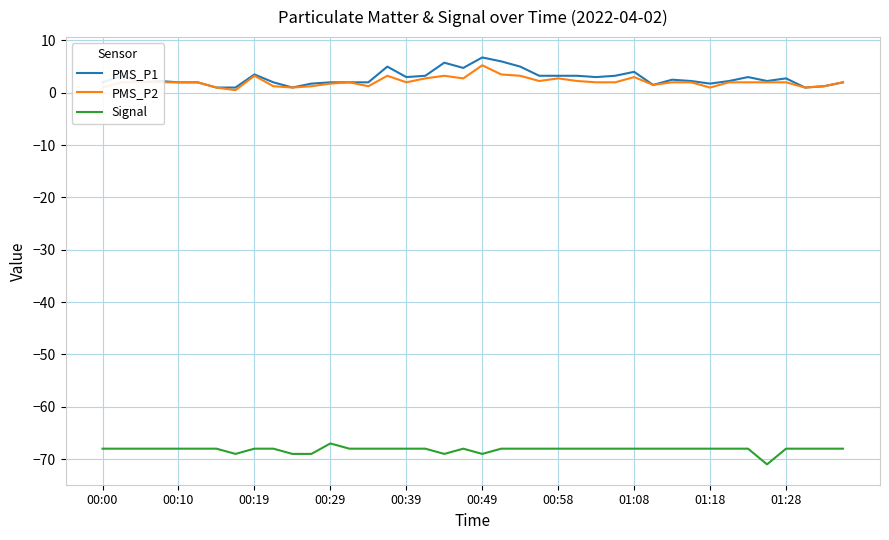

Which series has the widest spread of values?

PMS_P1